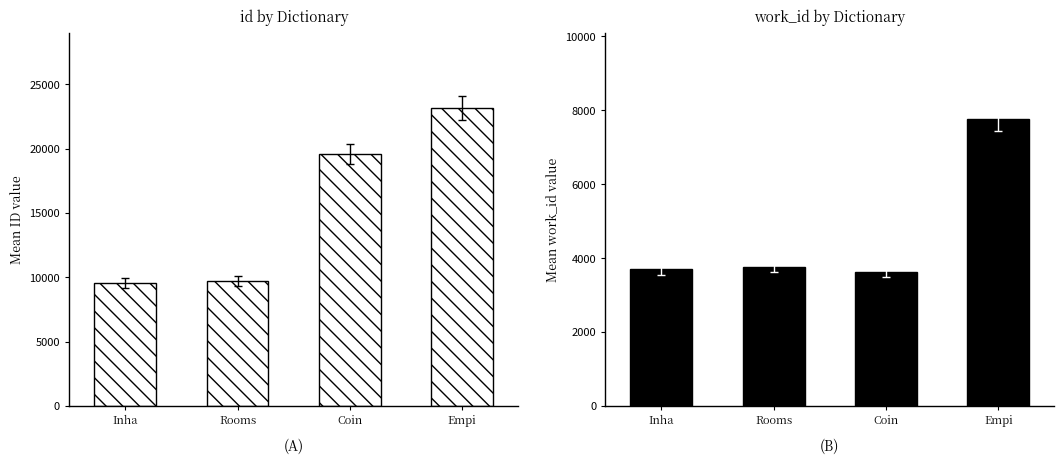

Reading left to right, what are all the values shown in this chart?

id: 9576	9704	19548	23184
work_id: 3699	3764	3626	7763